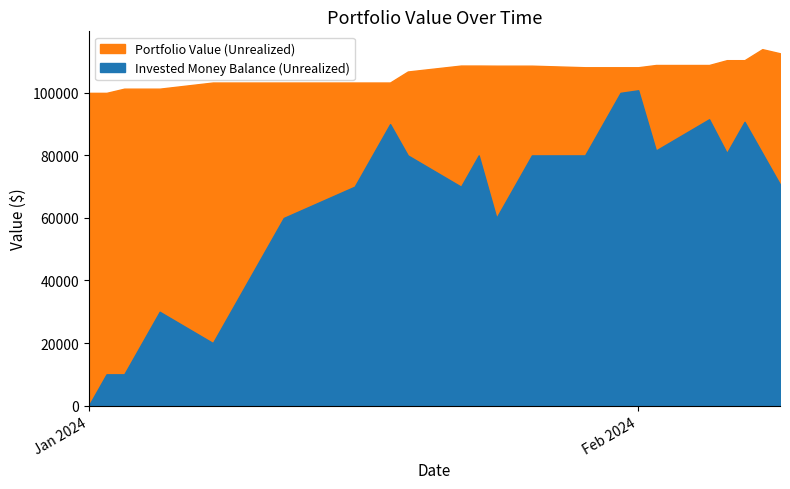

Where is the first local maximum for Portfolio Value (Unrealized)?

2/8/2024